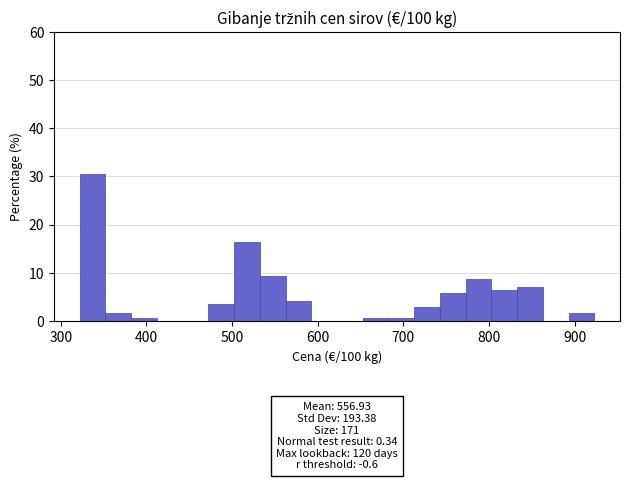

Read against the x-axis, roughly where is the centre of the tallest bar?

340